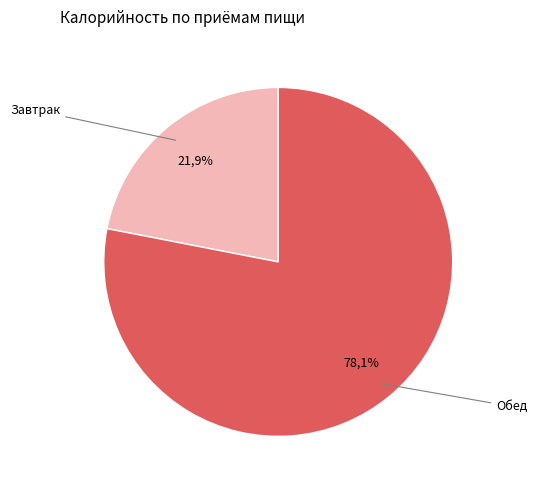

Combined, what portion of the pie is Завтрак and Обед?

100.0%